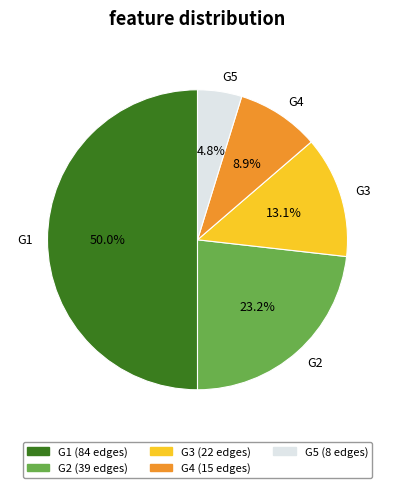

To the nearest percent, what is the difference between the G4 and G3 slice percentages?

4%